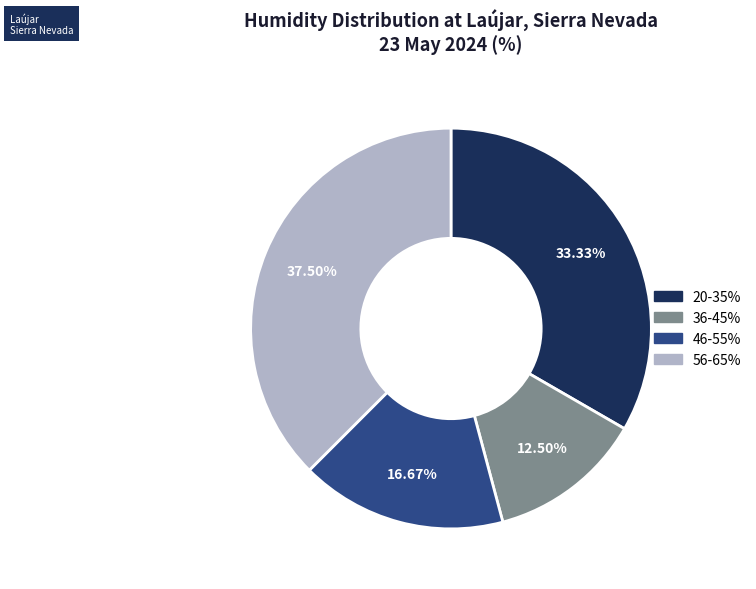

Combined, do 36-45% and 46-55% account for over 50%?

No